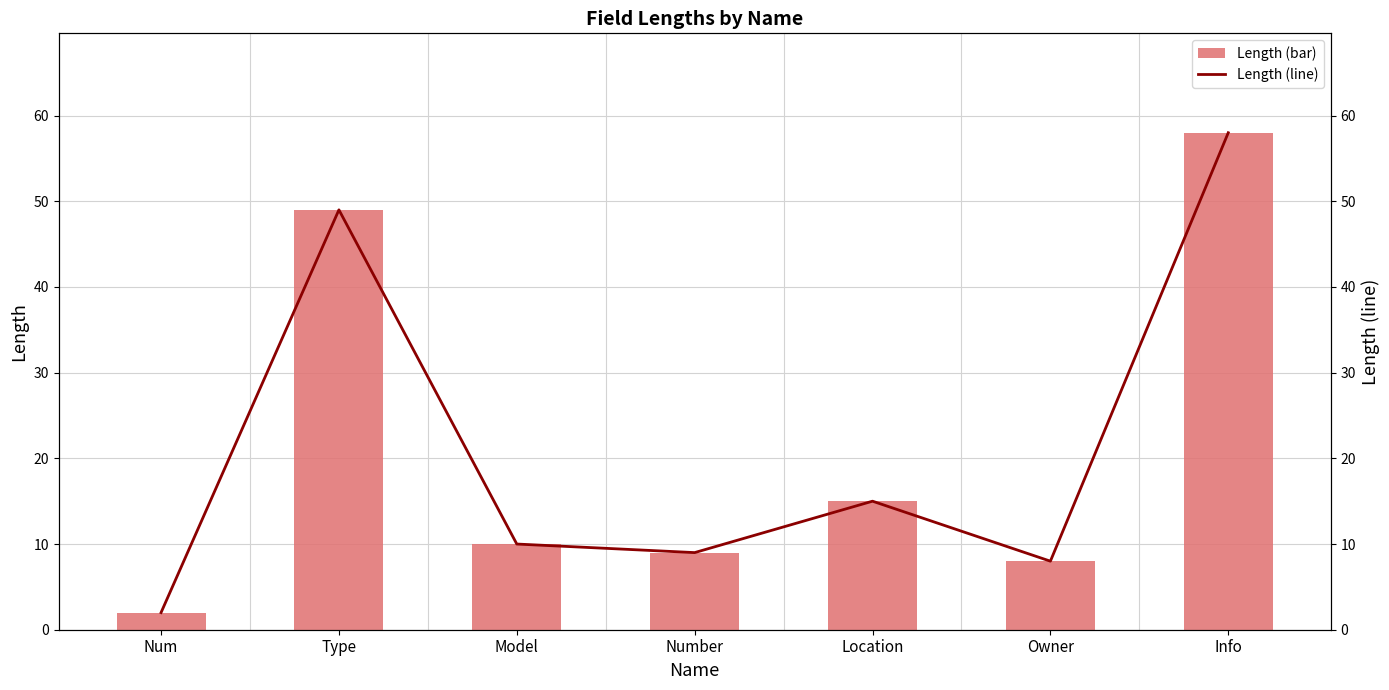

Reading left to right, what are all the values shown in this chart?

Length (bar): 2	49	10	9	15	8	58
Length (line): 2	49	10	9	15	8	58